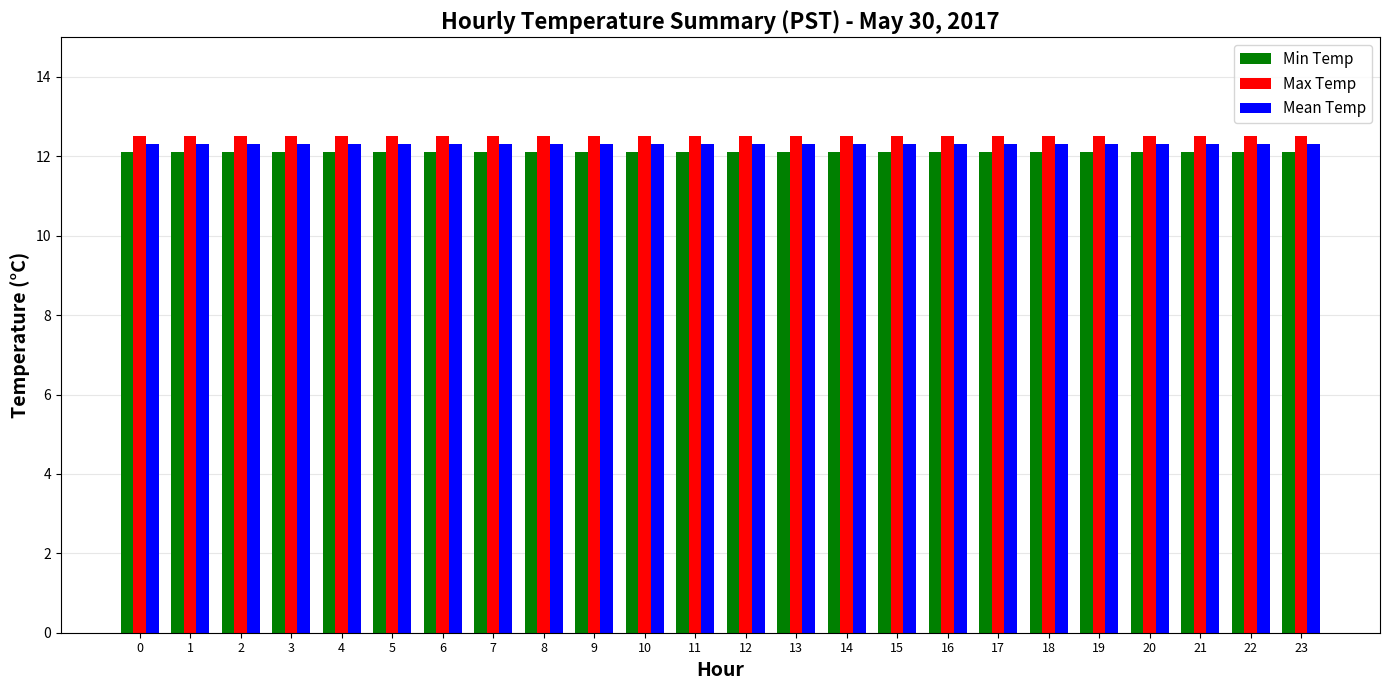

What is the value of the Mean Temp bar at the 18th from the left?

12.3